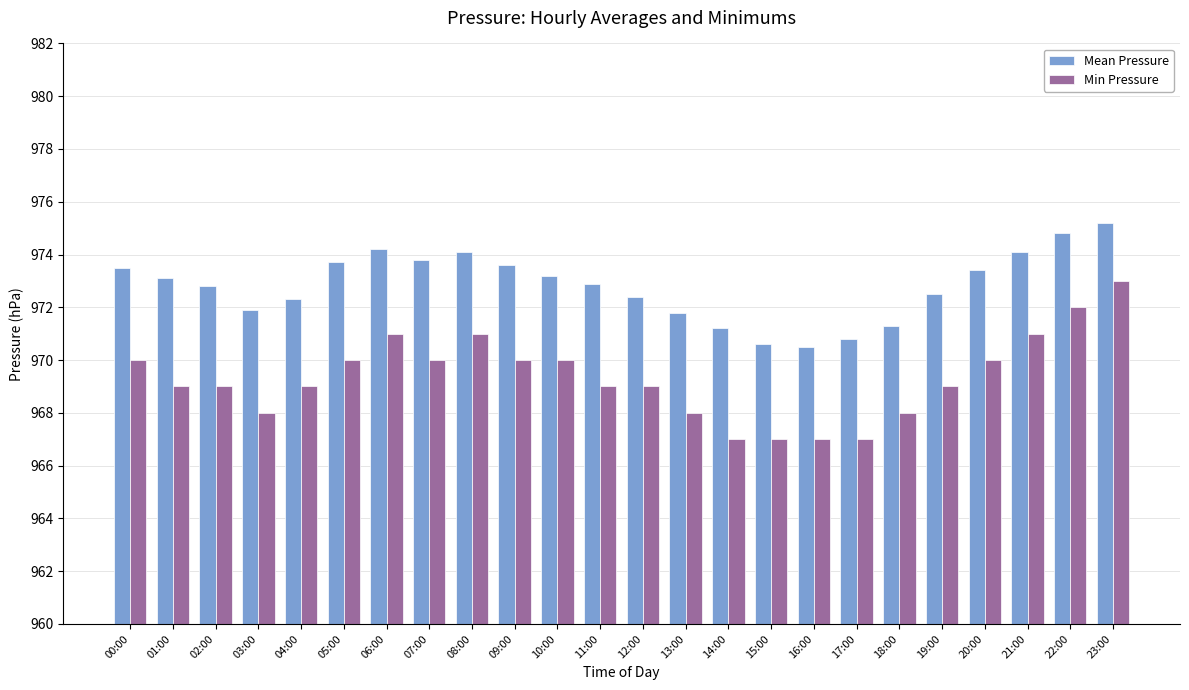

What is the maximum value for Min Pressure?

973.0